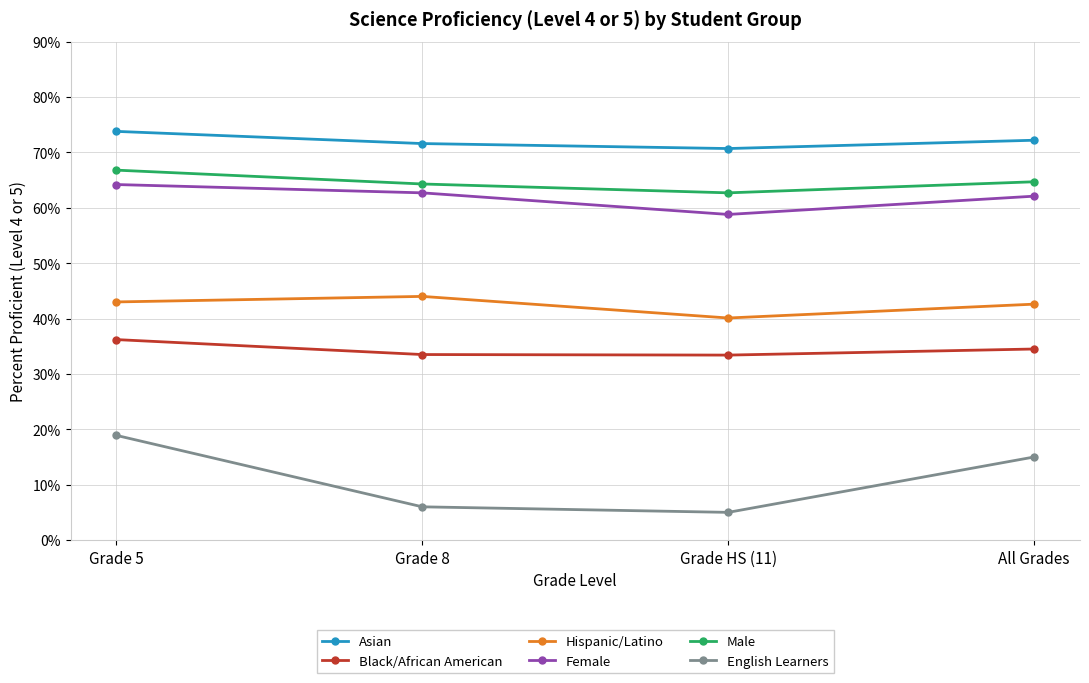

What is the value of the Male point at the 1st from the left?

66.8